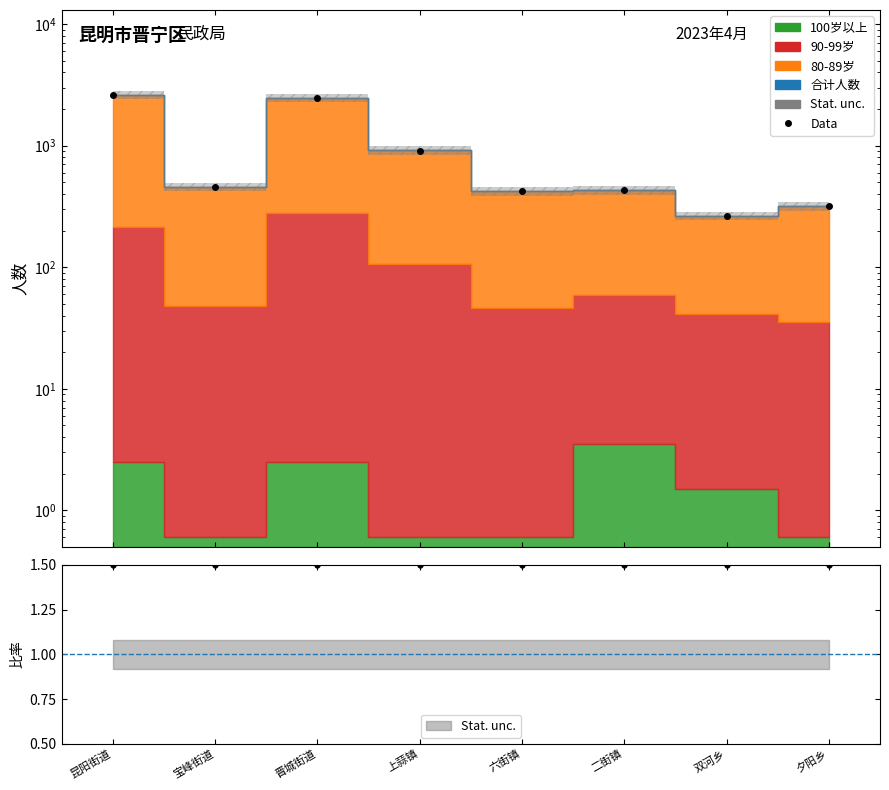

Rank the categories by value from highest to lowest.

昆阳街道, 晋城街道, 上蒜镇, 宝峰街道, 二街镇, 六街镇, 夕阳乡, 双河乡